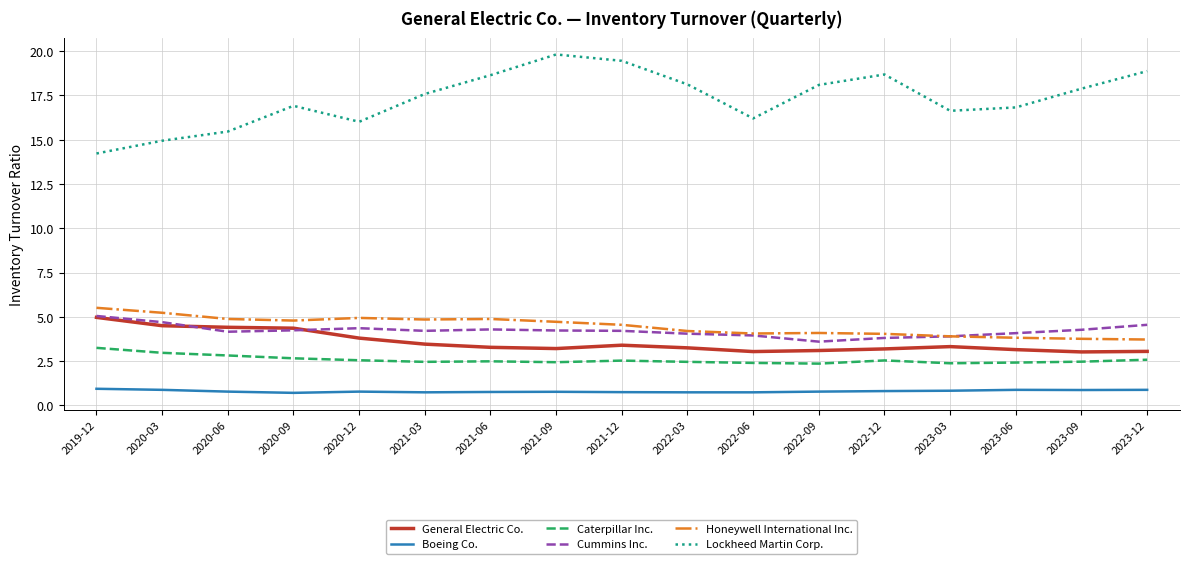

True or false: Cummins Inc. and Caterpillar Inc. intersect in this chart.

False